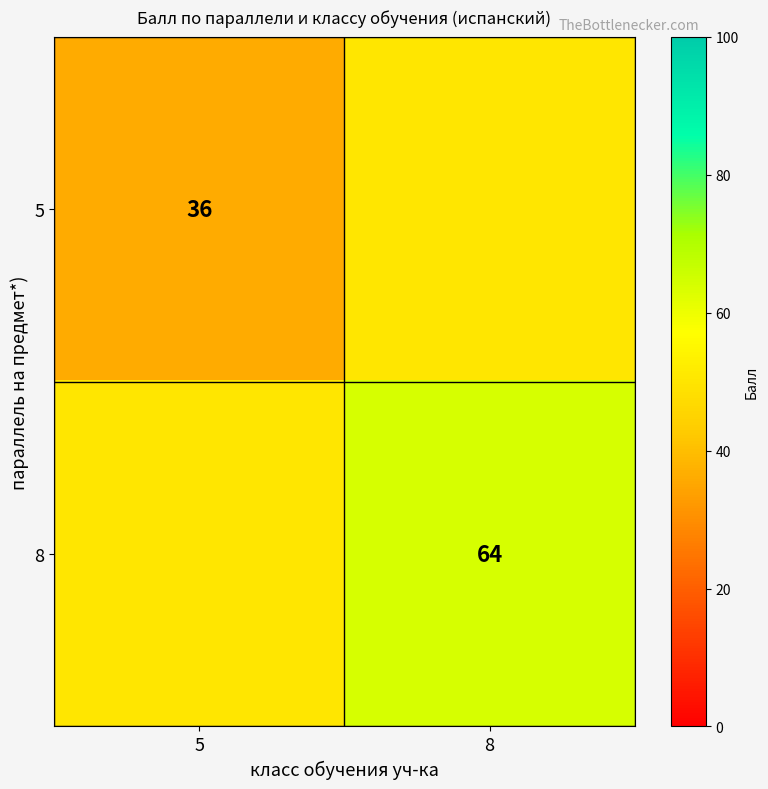

The value of 5 at 5 is 36. True or false?

True